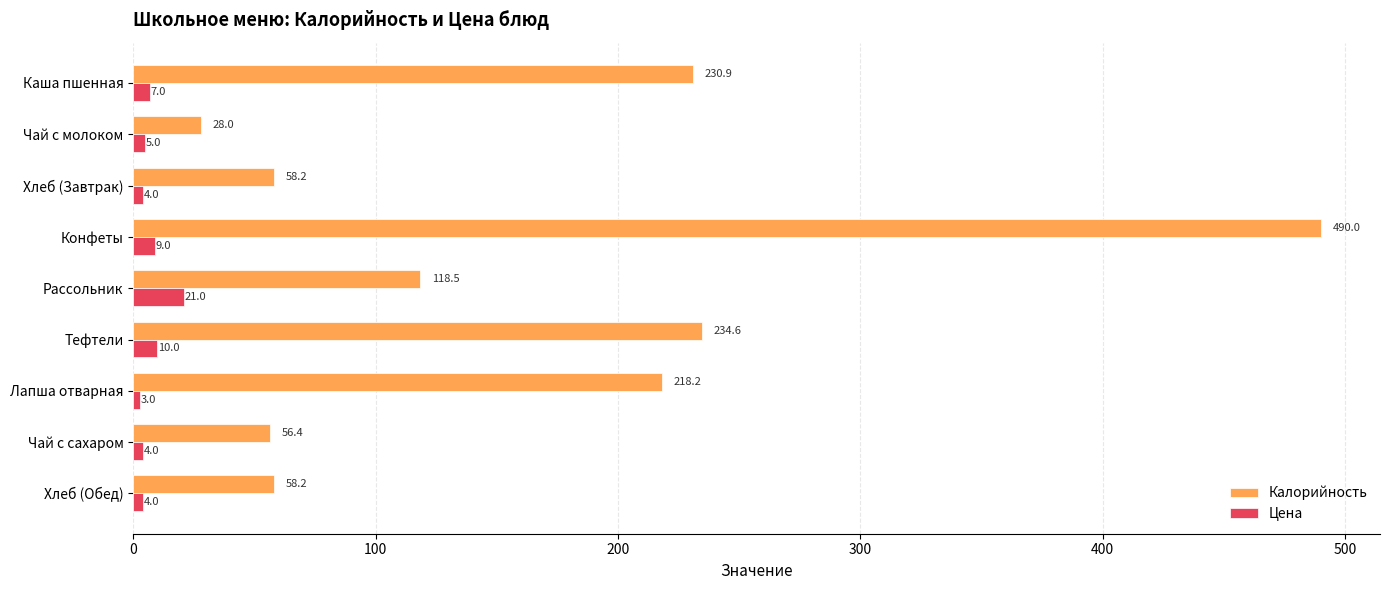

List the series in order of their overall mean, lowest first.

Цена, Калорийность